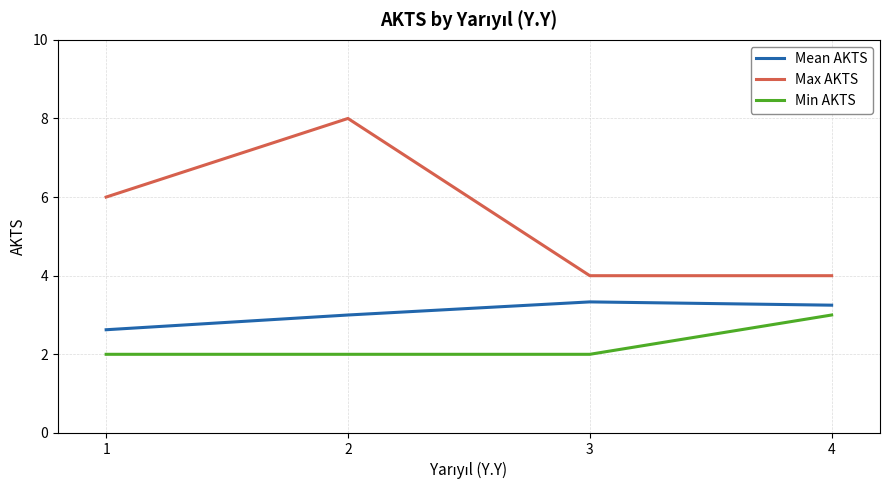

Which series changed the most between 2 and 4?

Max AKTS